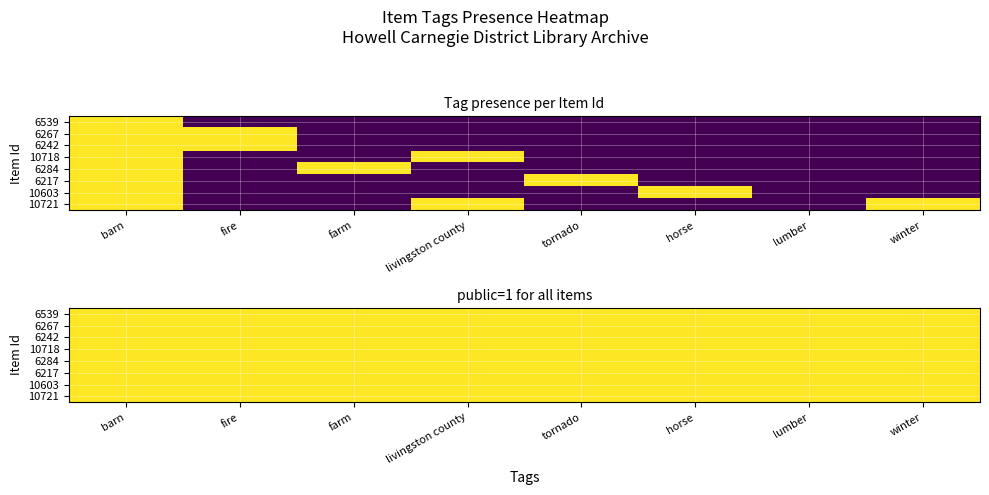

List the series in order of their peak value, highest first.

6539, 6267, 6242, 10718, 6284, 6217, 10603, 10721